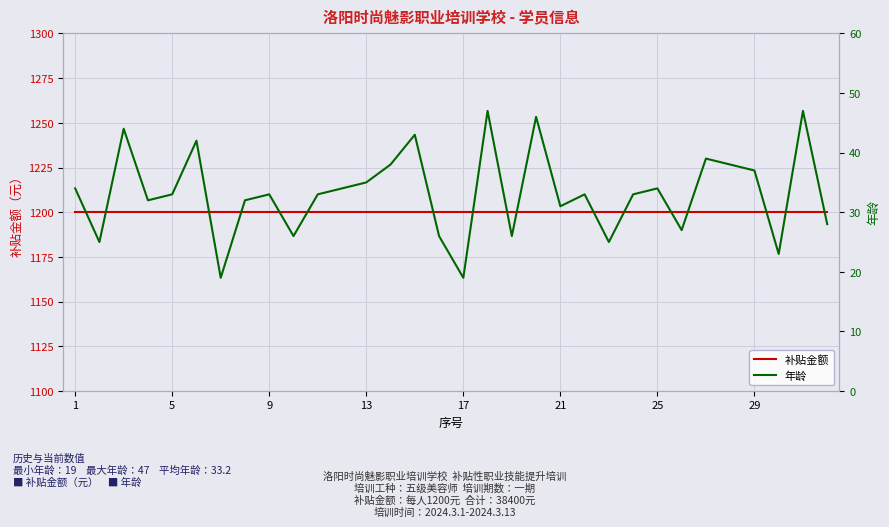

What are all the series names shown in the legend?

补贴金额, 年龄